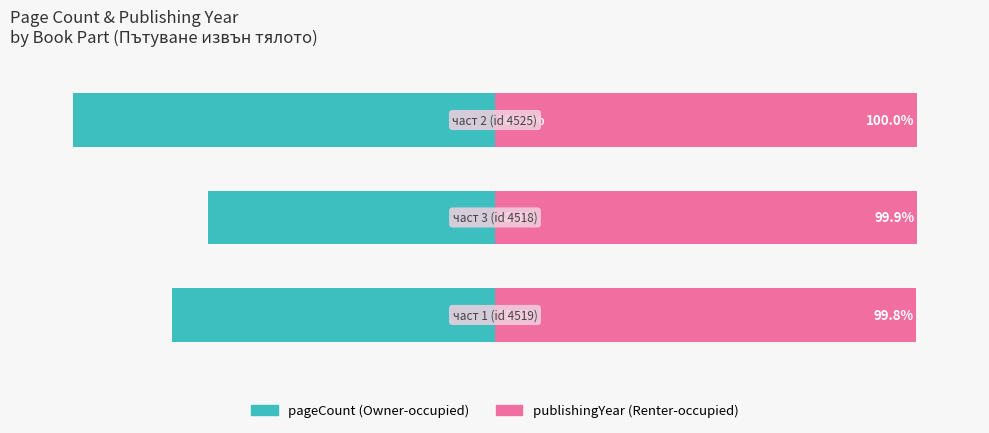

Does the chart contain any negative values?

Yes